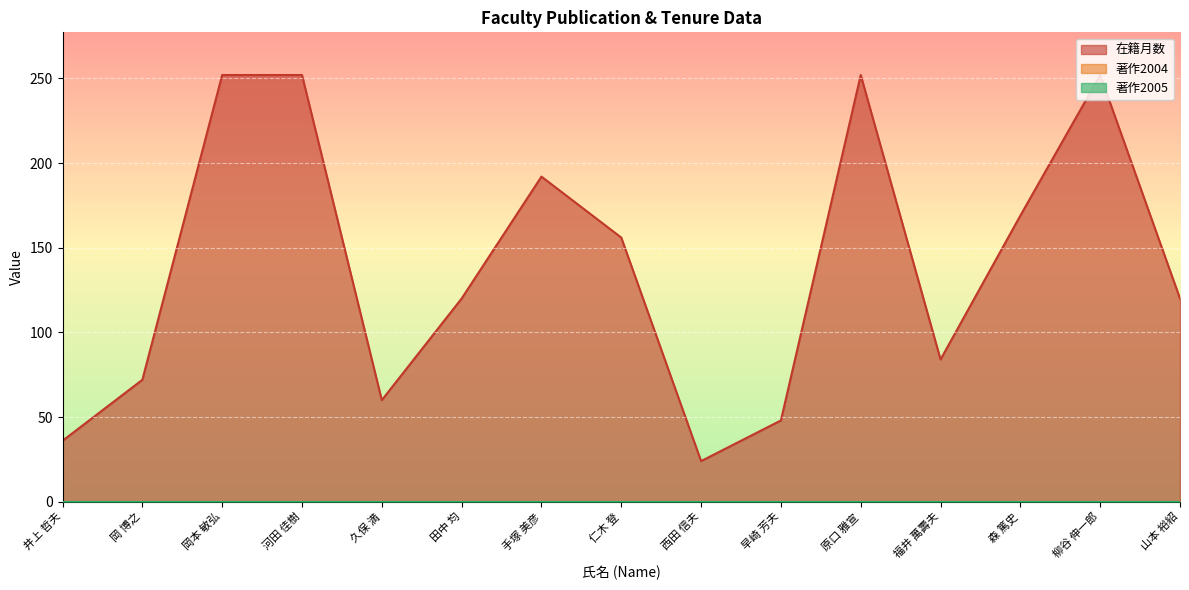

What are all the series names shown in the legend?

在籍月数, 著作2004, 著作2005